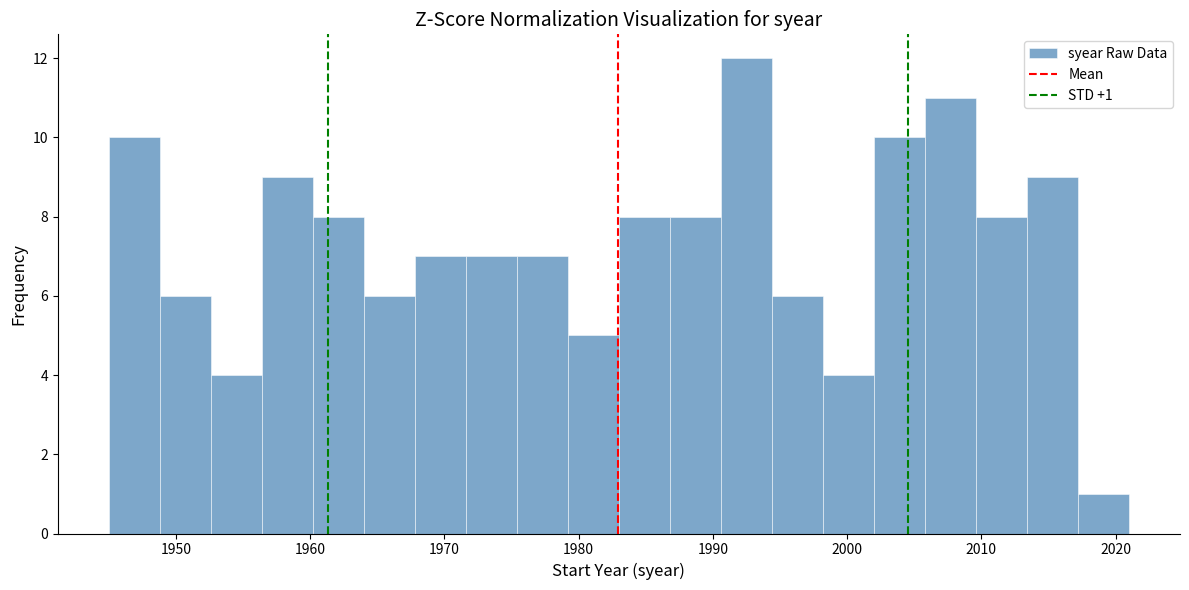

Around what value on the x-axis is the tallest bar? Give the approximate position of its centre, as read against the axis.

1993